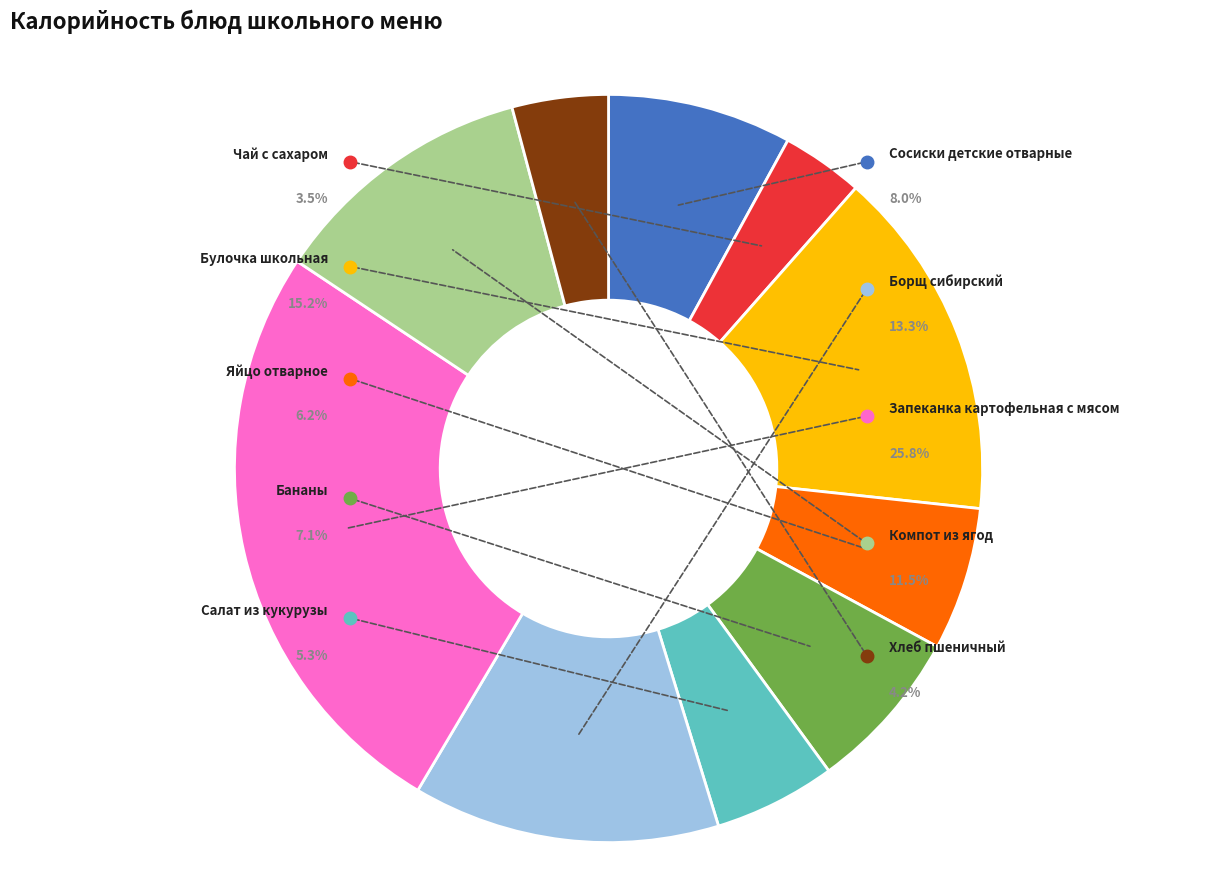

Does Булочка школьная represent more than half of the total?

No